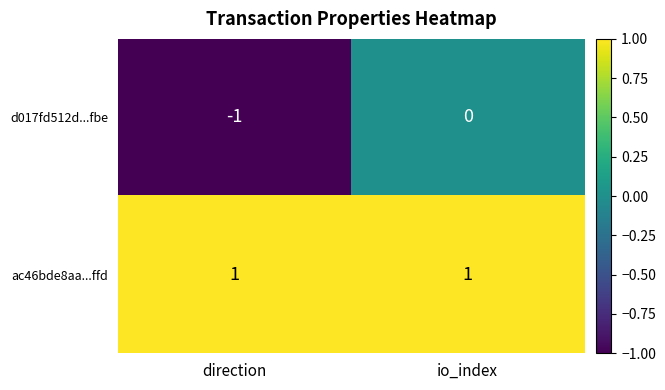

At how many categories does at least one series exceed 0?

2